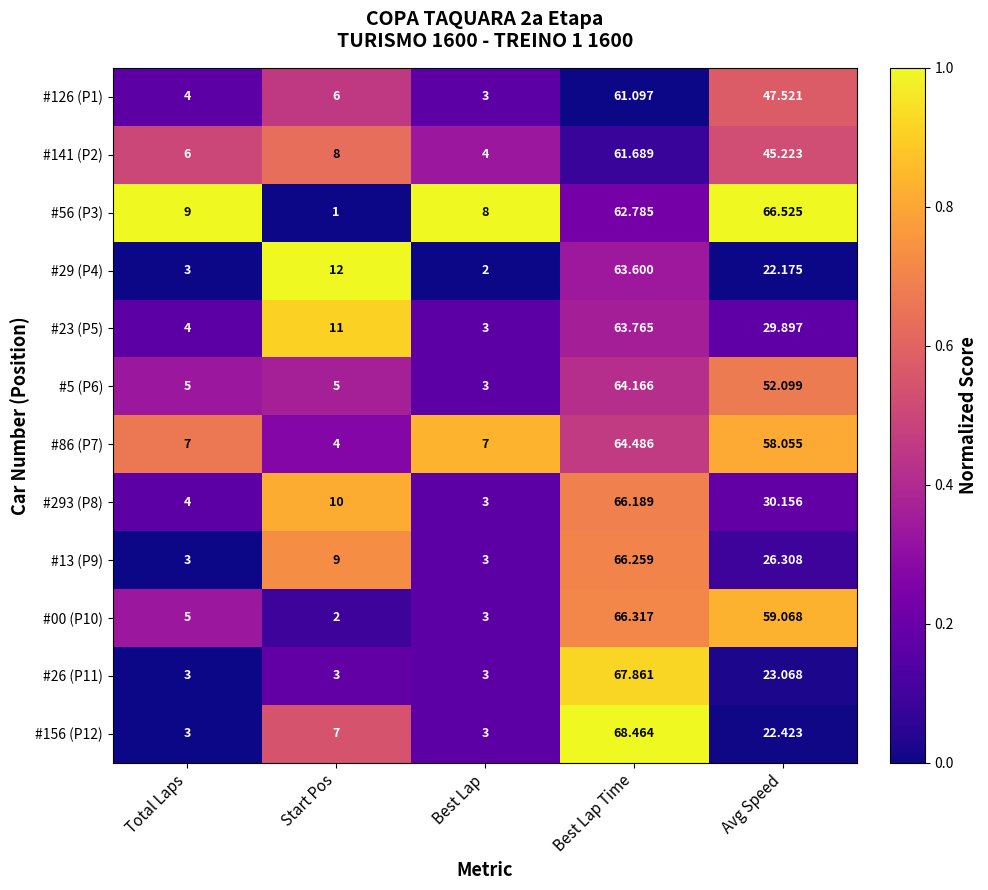

How many data points does each series have?

5